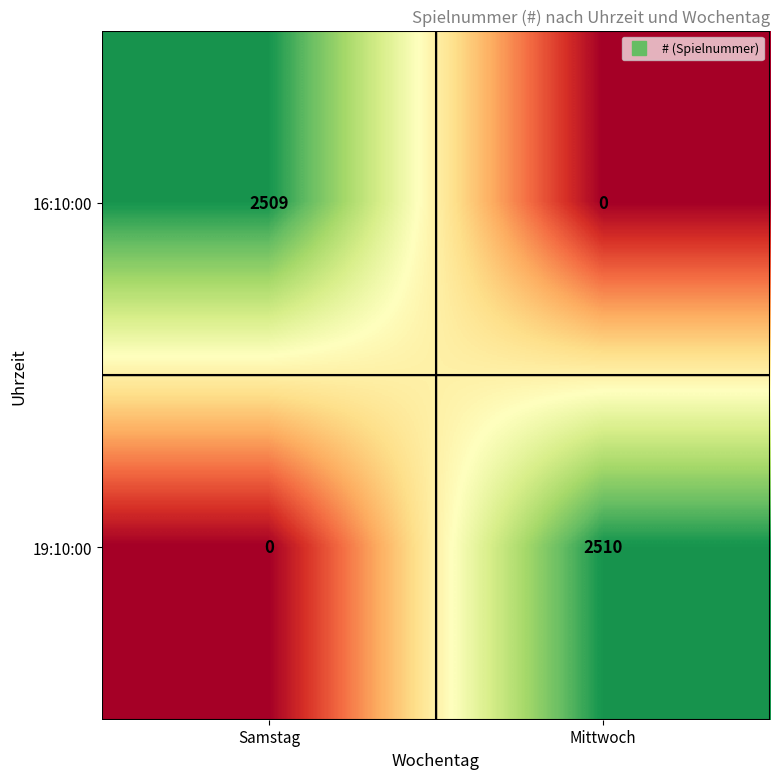

Reading left to right, transcribe all the data shown in this chart.

16:10:00: Samstag=2509	Mittwoch=0
19:10:00: Samstag=0	Mittwoch=2510